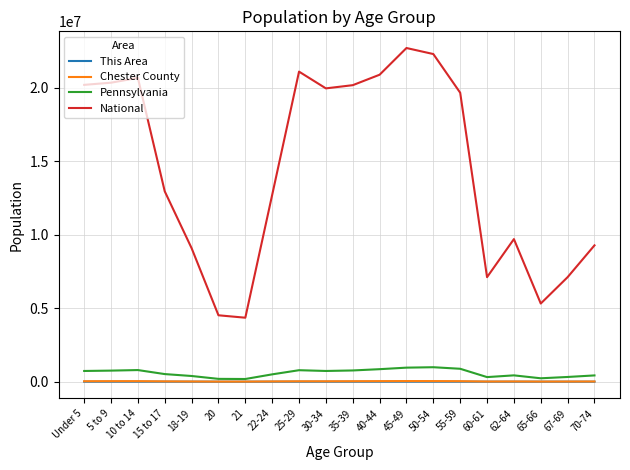

What is the greatest value displayed?

22708591